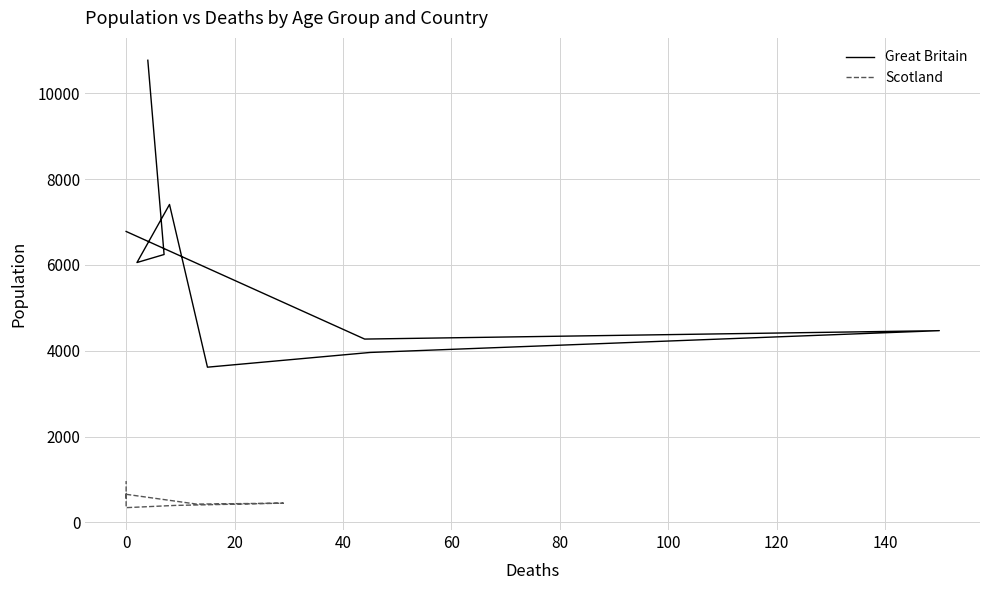

How many values in the Great Britain series exceed 6055?

4